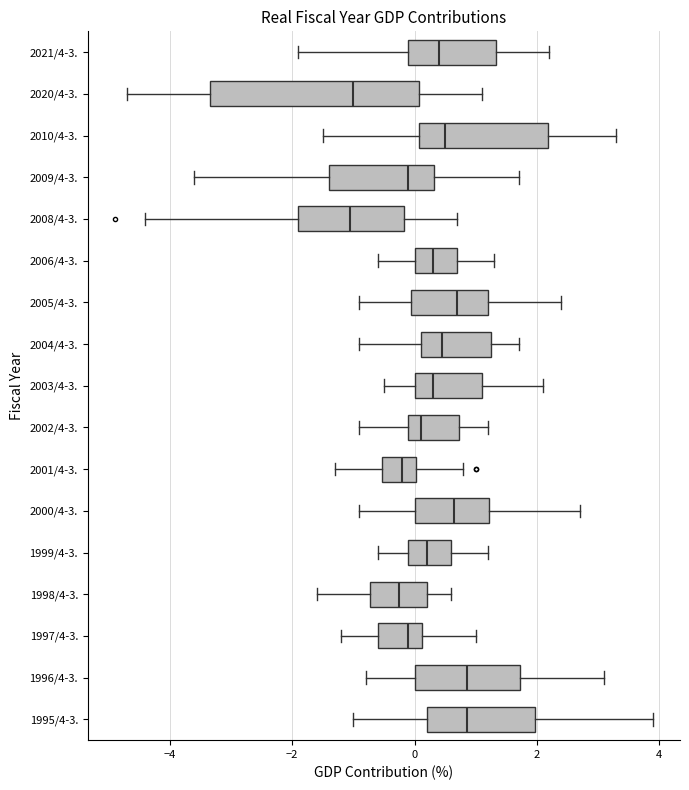

Comparing the boxes themselves (not the whiskers), which one is the widest?

2020/4-3.